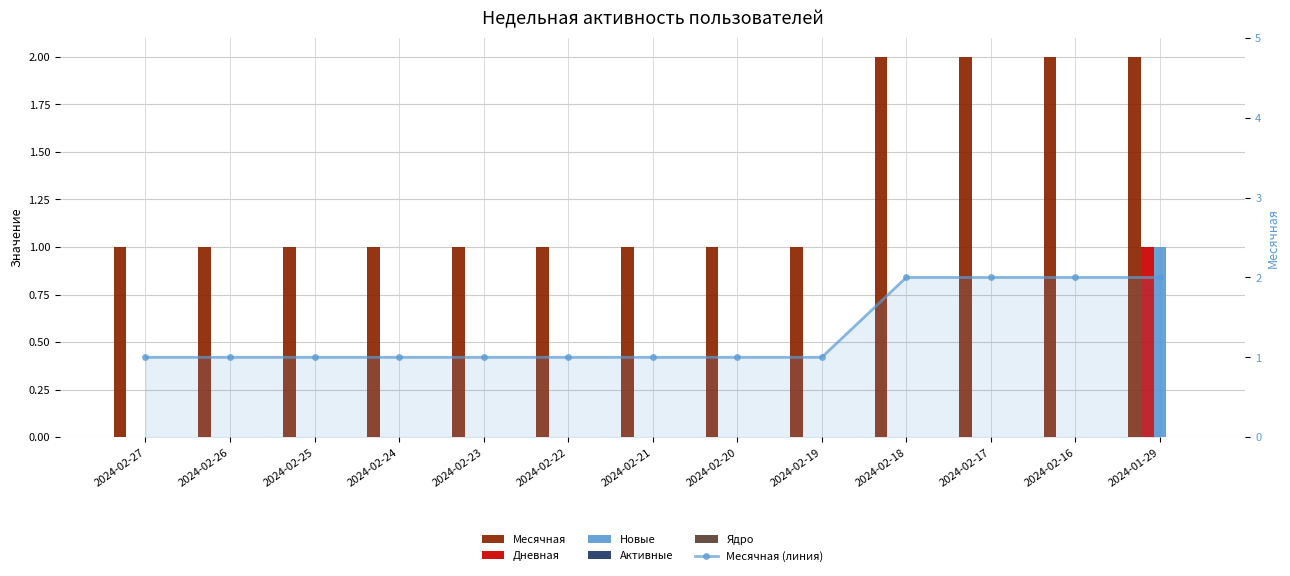

What is the maximum value for Новые?

1